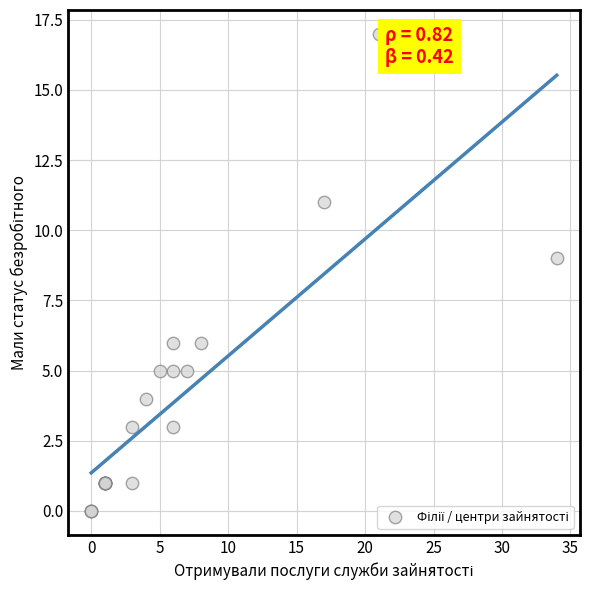

What Y value in the scatter plot is closest to 8?

9